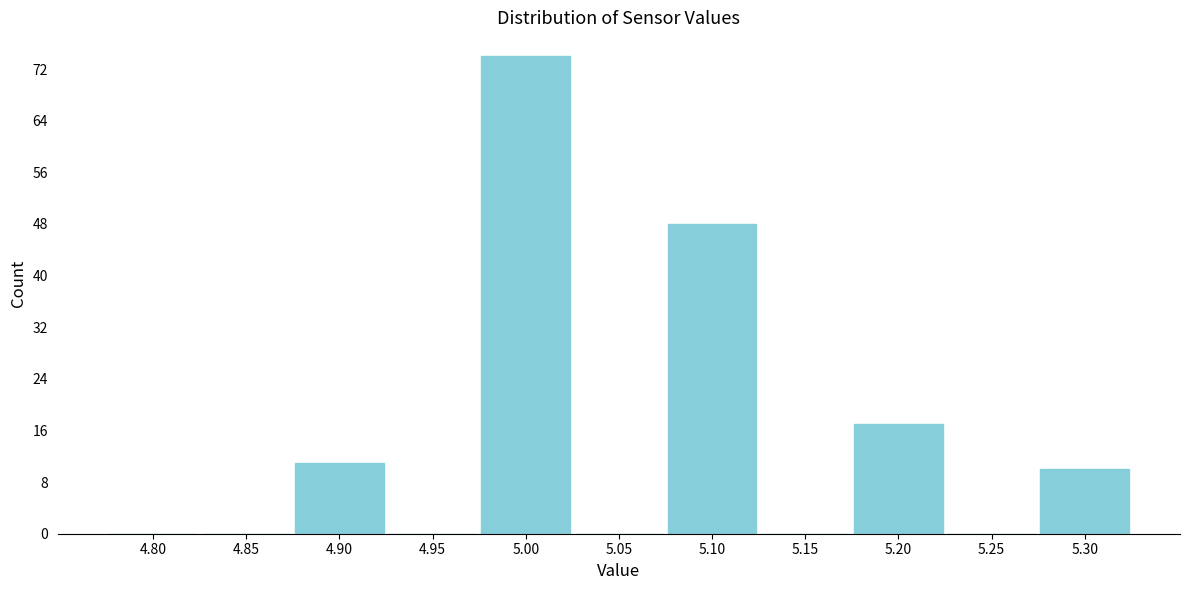

Reading left to right, extract all data points from this chart.

4.80=0	4.85=0	4.90=11	4.95=0	5.00=74	5.05=0	5.10=48	5.15=0	5.20=17	5.25=0	5.30=10